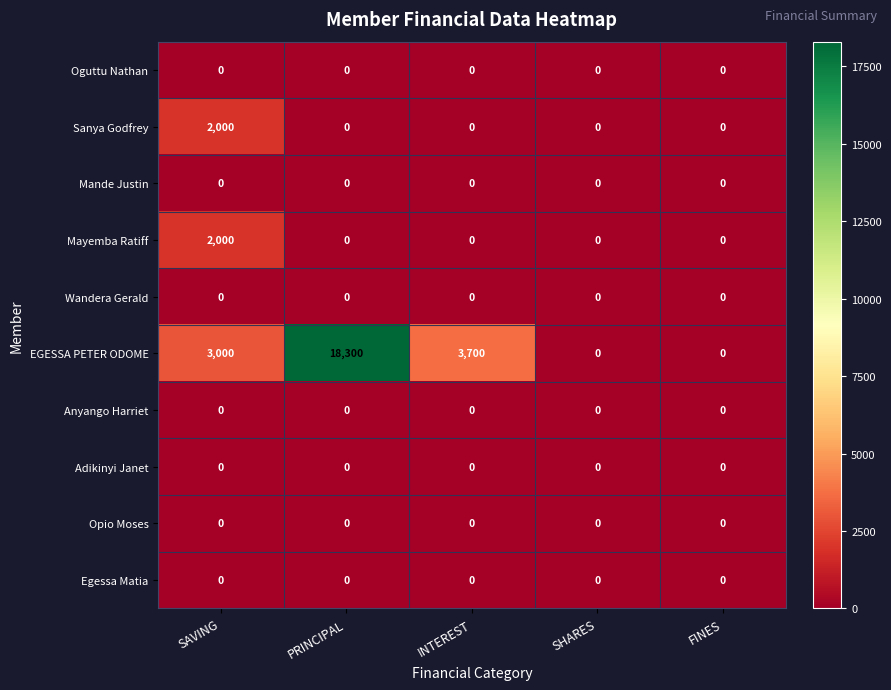

Which series has the largest range (max minus min)?

EGESSA PETER ODOME